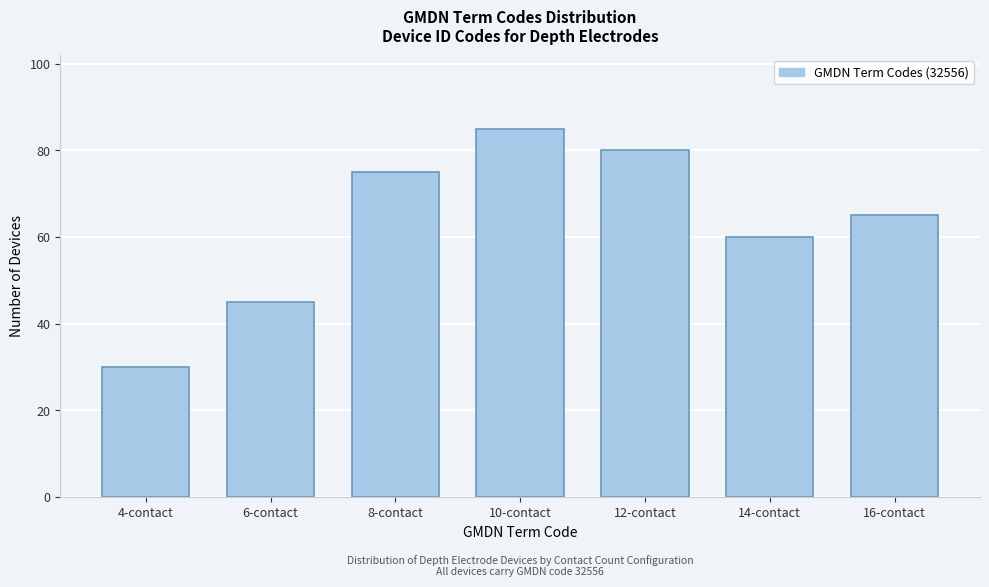

Reading left to right, what are all the values shown in this chart?

30	45	75	85	80	60	65